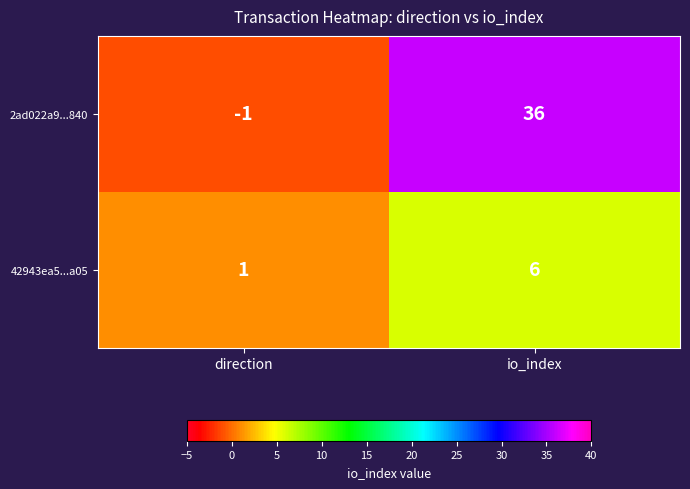

Reading left to right, list all the values displayed in this chart.

2ad022a9...840: direction=-1	io_index=36
42943ea5...a05: direction=1	io_index=6